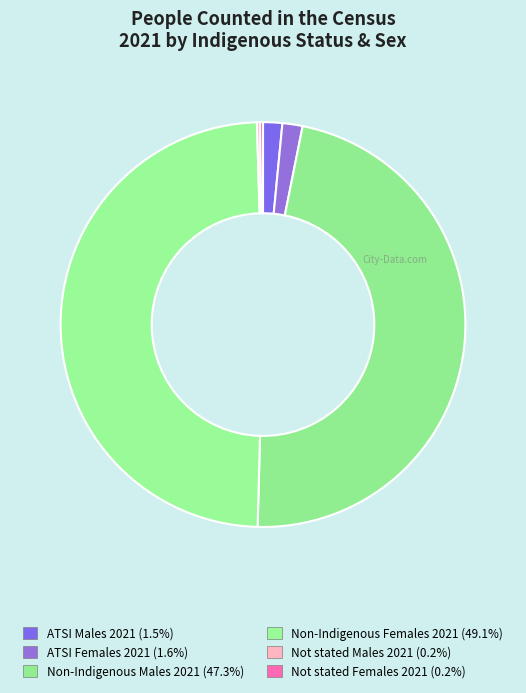

To the nearest percent, what is the difference between the largest and smallest slice percentages?

49%